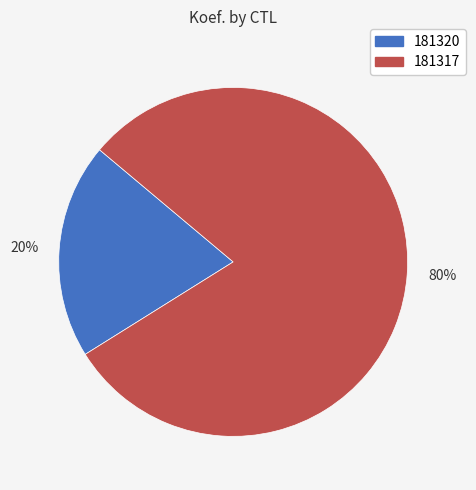

Is the sum of 80% and 20% greater than half?

Yes